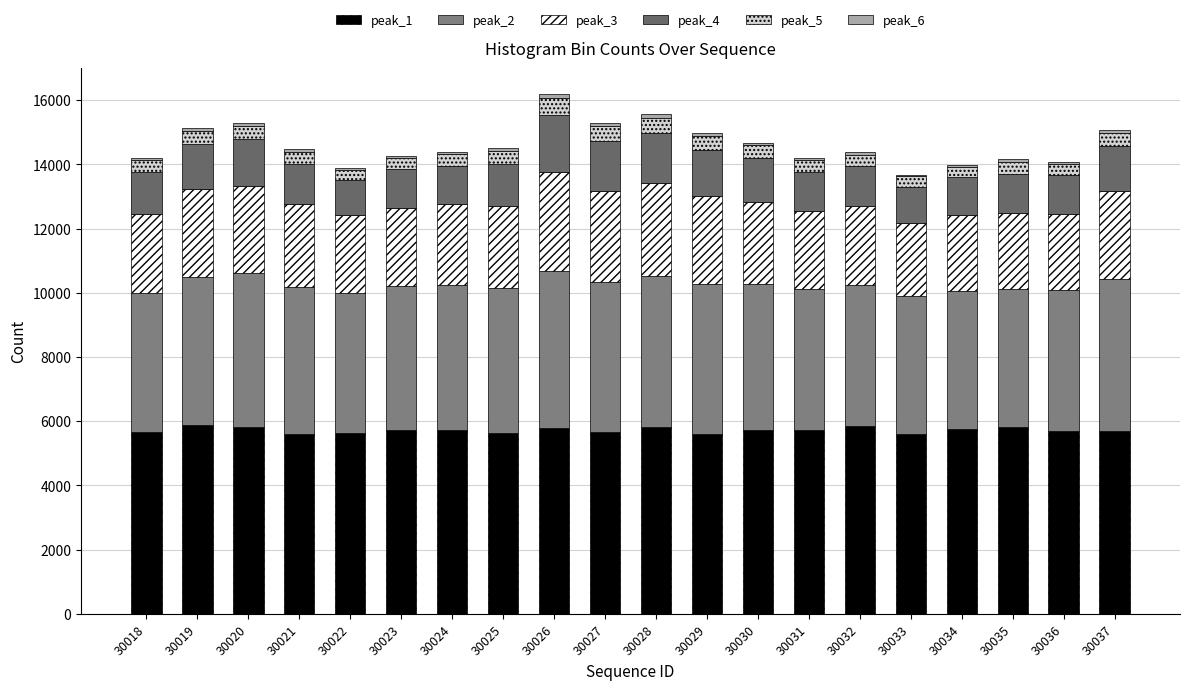

At 30027, list the series in order from smallest to largest.

peak_6, peak_5, peak_4, peak_3, peak_2, peak_1